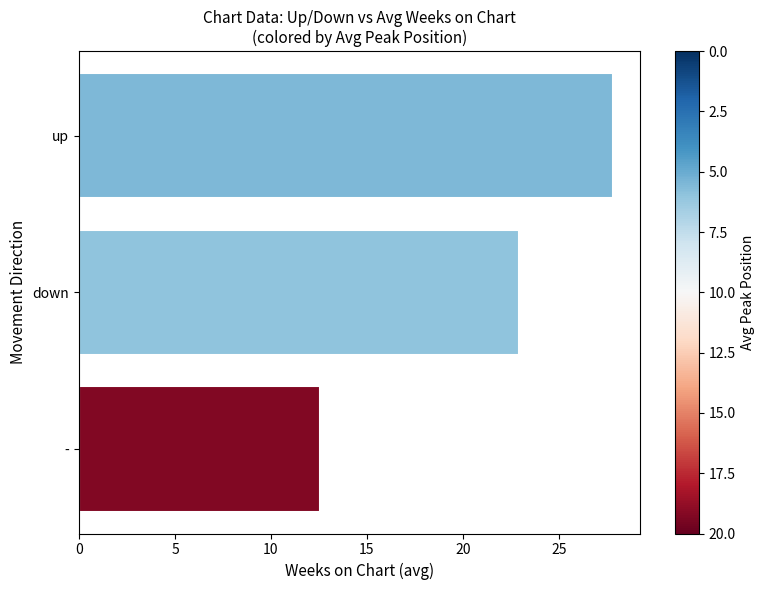

What is the change in value from - to down?

+10.4